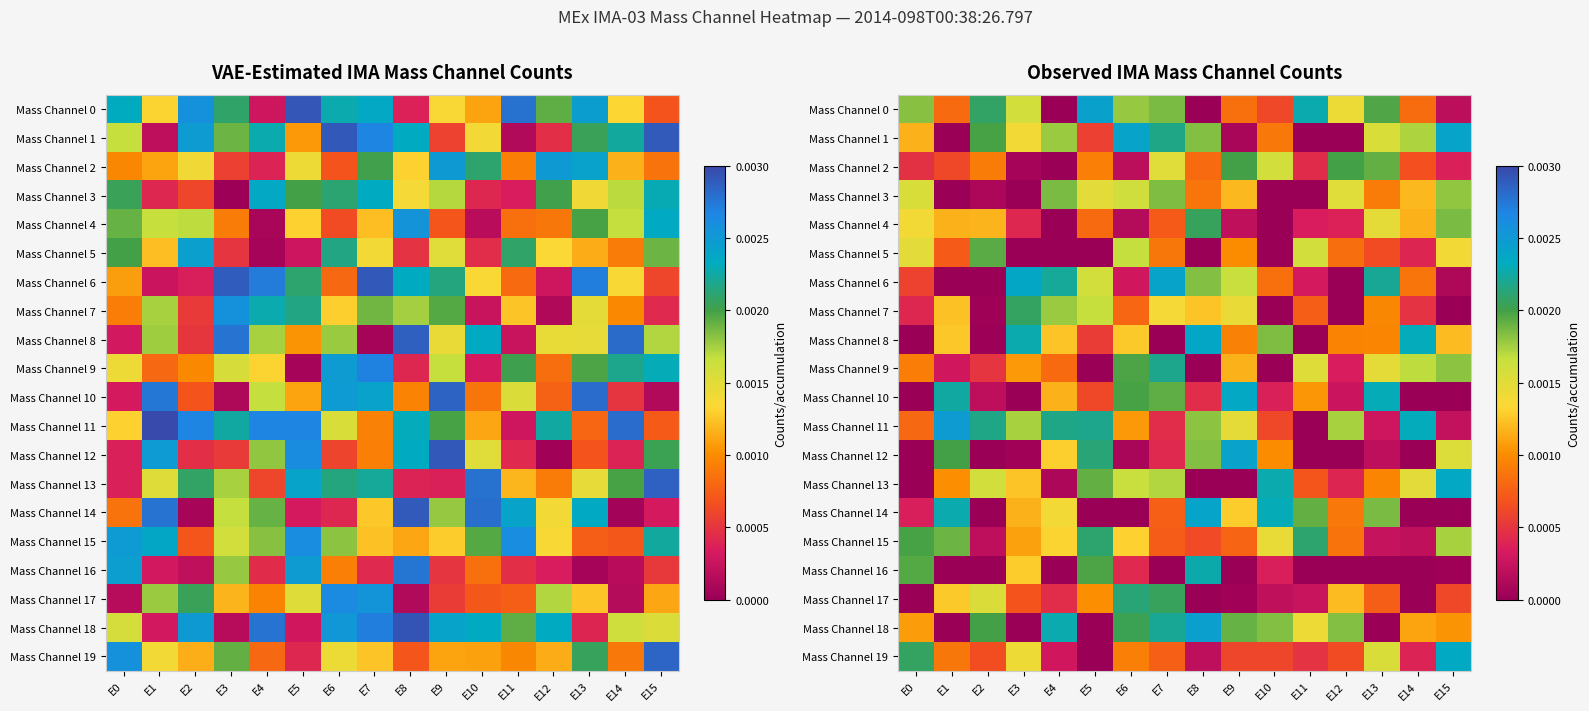

Which series has the largest total across all categories?

Mass Channel 11